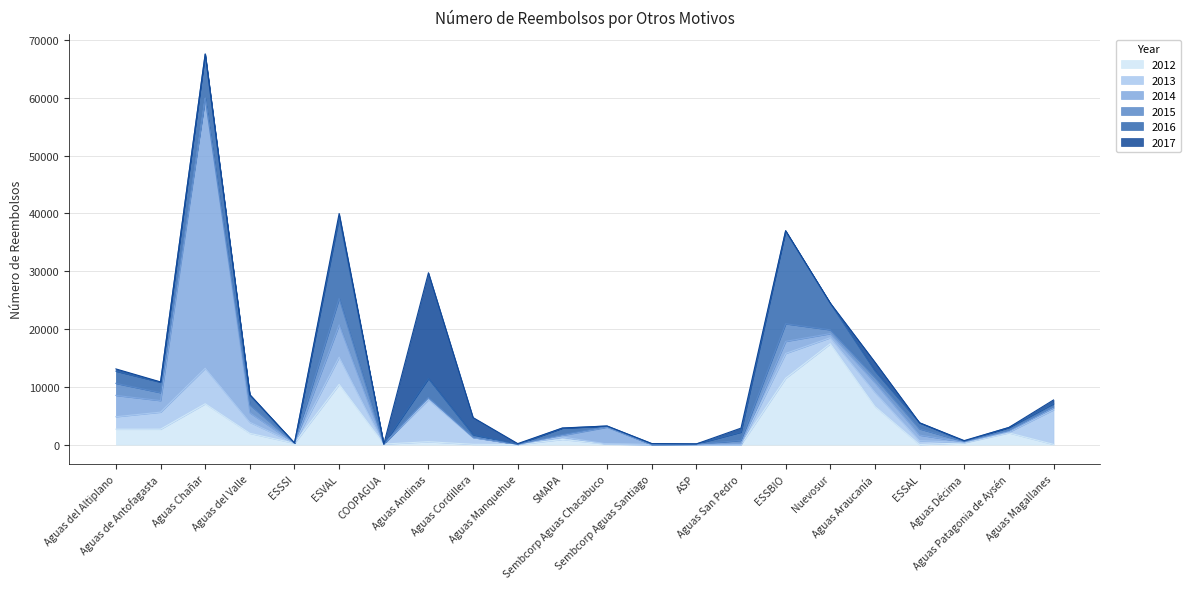

Is the value of 2014 at ESVAL greater than the value of 2012 at ESSBIO?

No